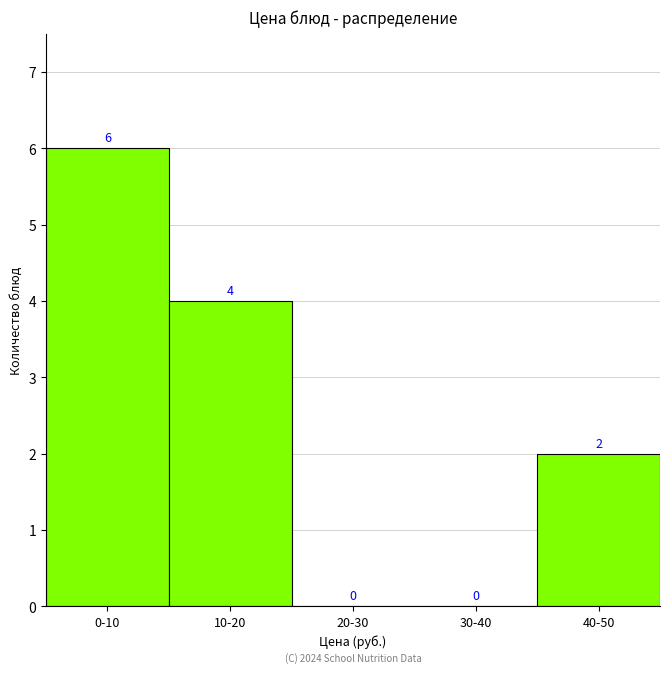

Reading right to left, extract all data points from this chart.

40-50=2	30-40=0	20-30=0	10-20=4	0-10=6